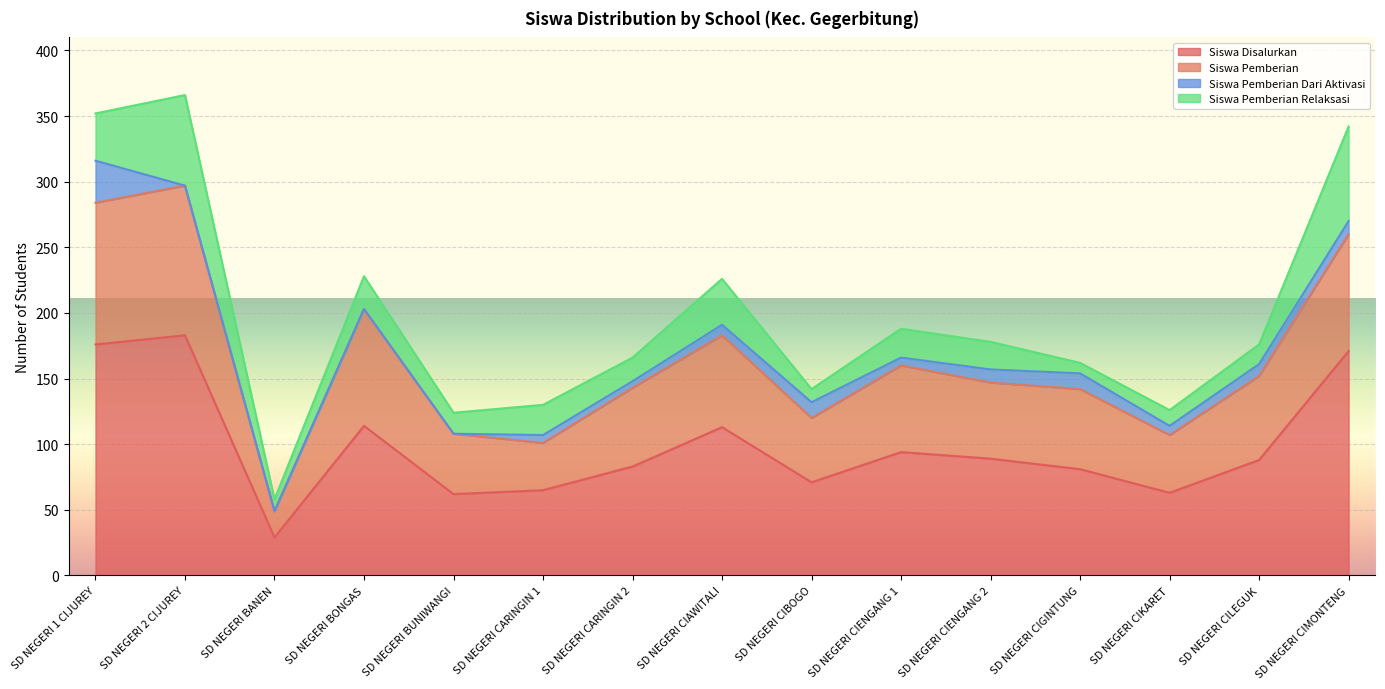

What is the total value across all series at SD NEGERI BONGAS?

228